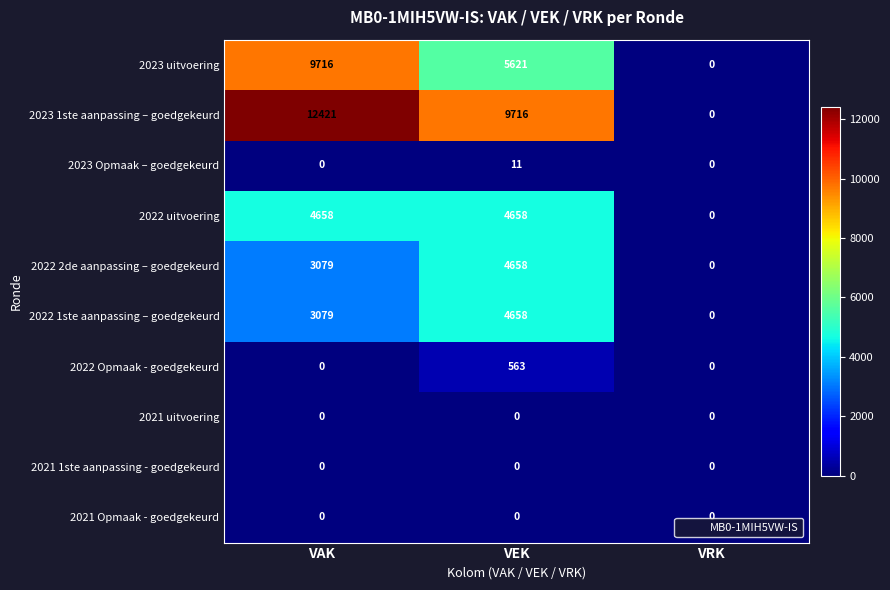

Which series changed the most between VAK and VRK?

2023 1ste aanpassing – goedgekeurd